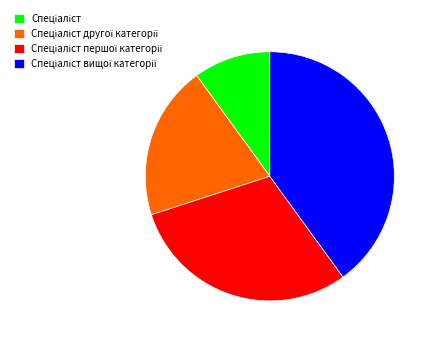

Is there any slice that represents more than half of the pie?

No